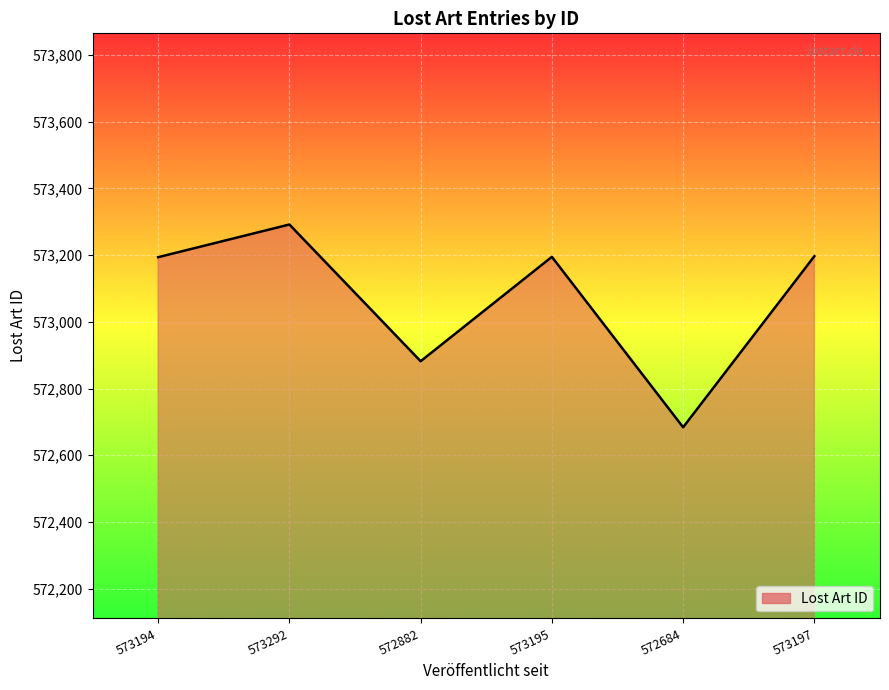

How many categories are shown in the chart?

6